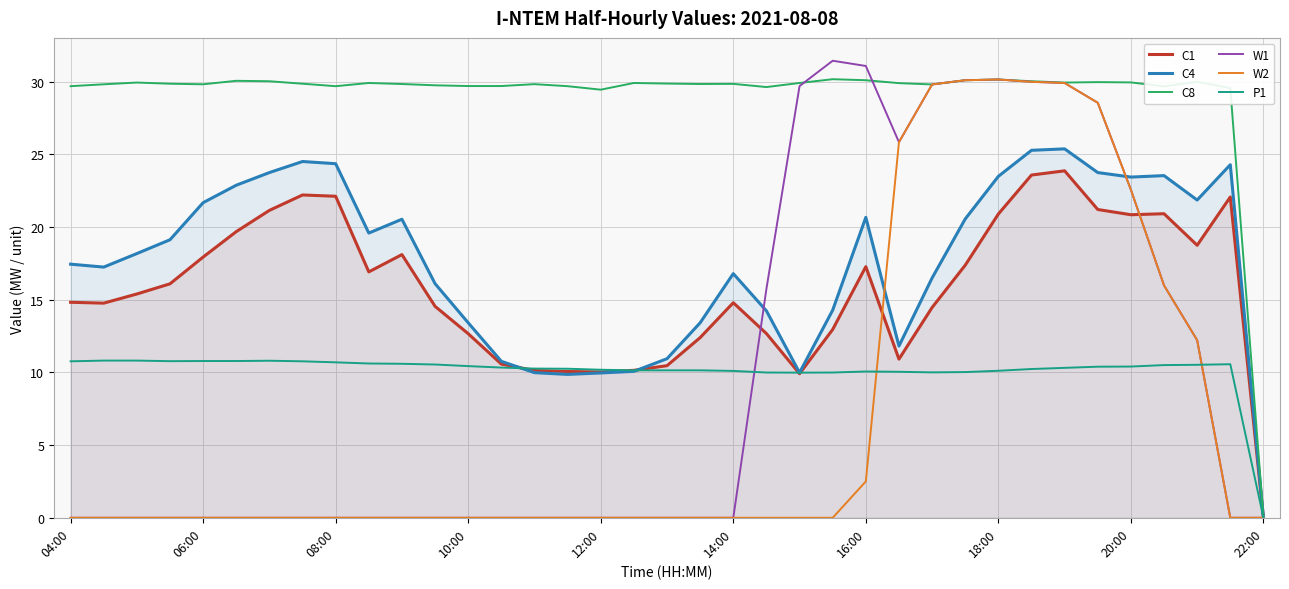

How many times do P1 and C4 cross each other?

2